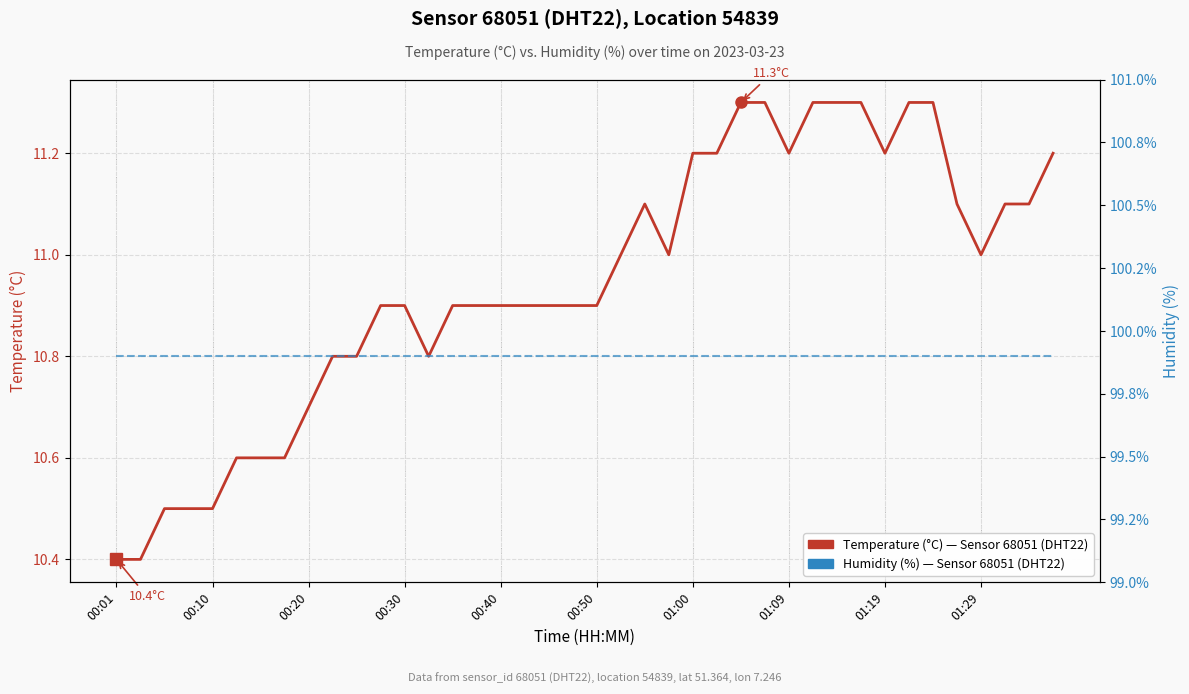

True or false: Humidity (%) — Sensor 68051, DHT22 and Temperature (°C) — Sensor 68051, DHT22 intersect in this chart.

False